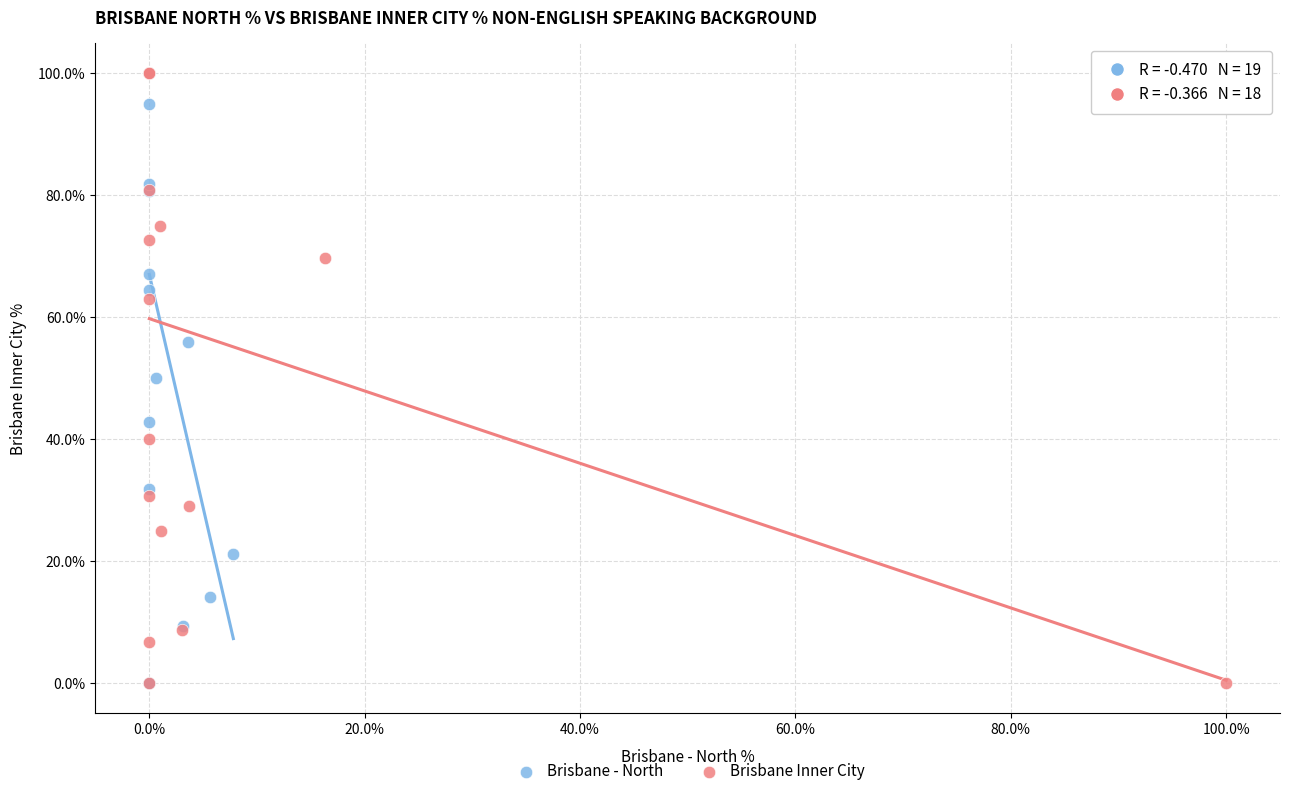

What are all the series names shown in the legend?

Brisbane - North, Brisbane Inner City